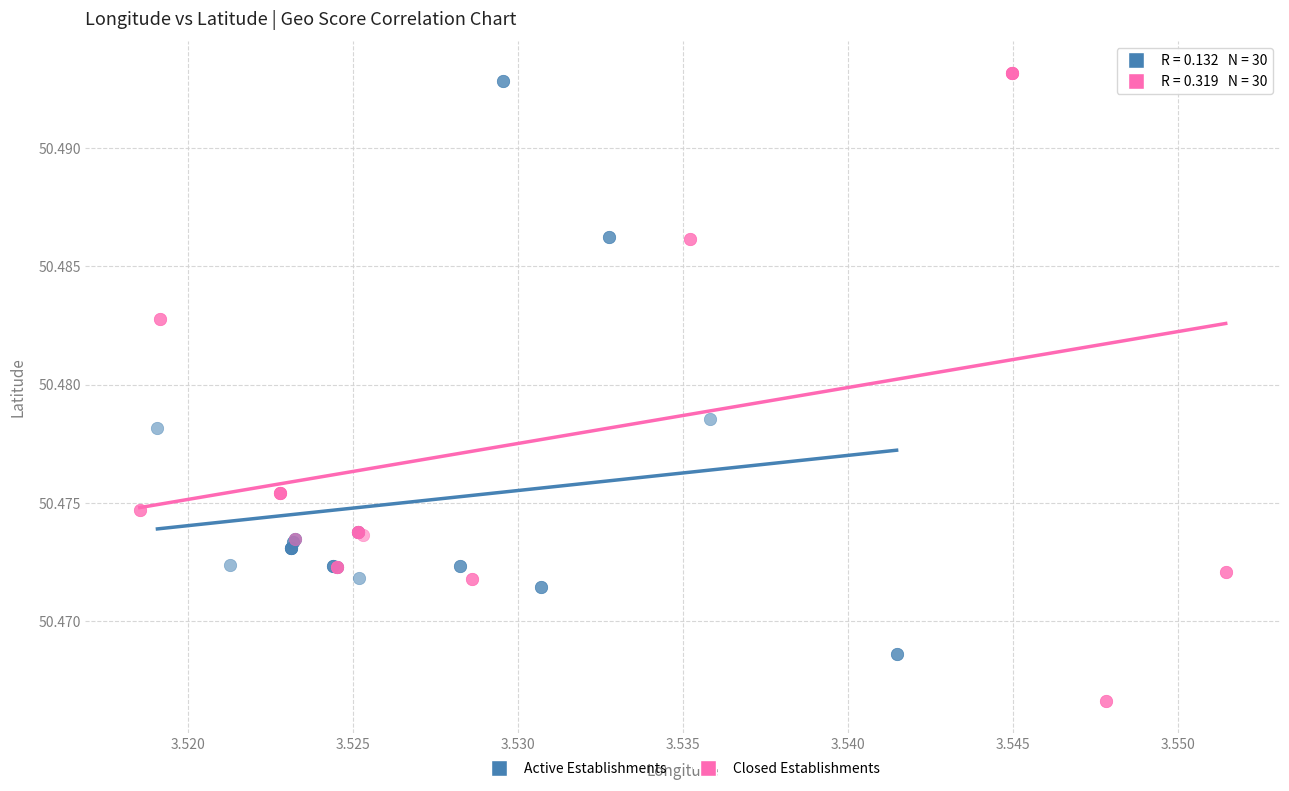

What are all the series names shown in the legend?

Active Establishments, Closed Establishments